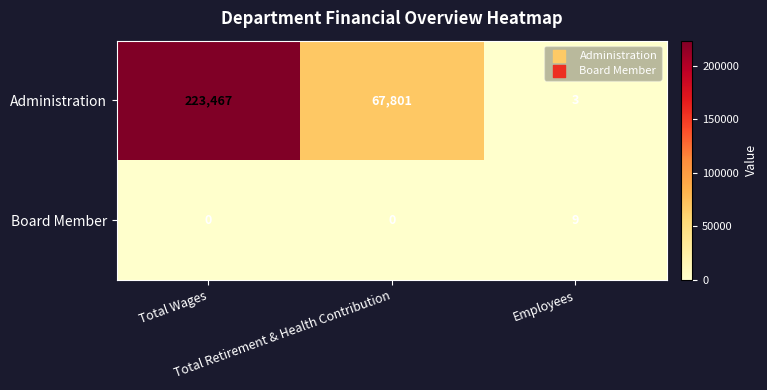

Count the Administration values in the range 3 to 223467.

3